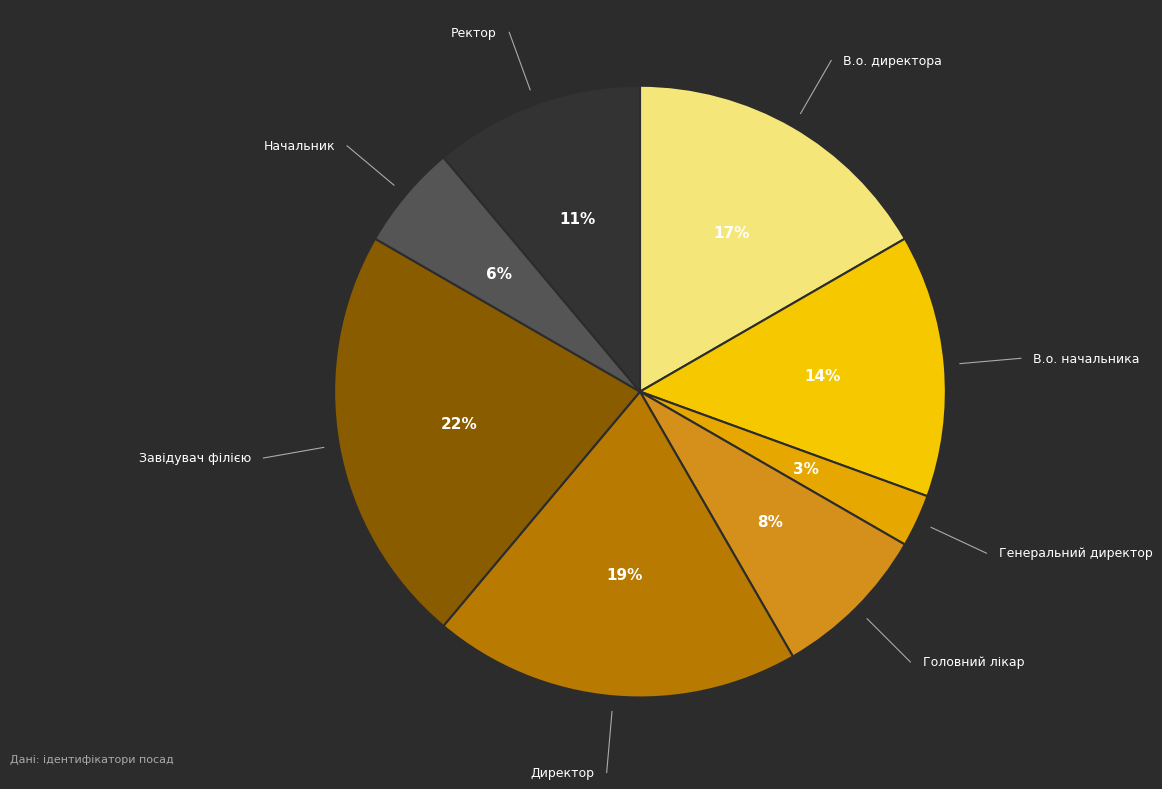

Rank the categories by value from highest to lowest.

Завідувач філією, Директор, В.о. директора, В.о. начальника, Ректор, Головний лікар, Начальник, Генеральний директор